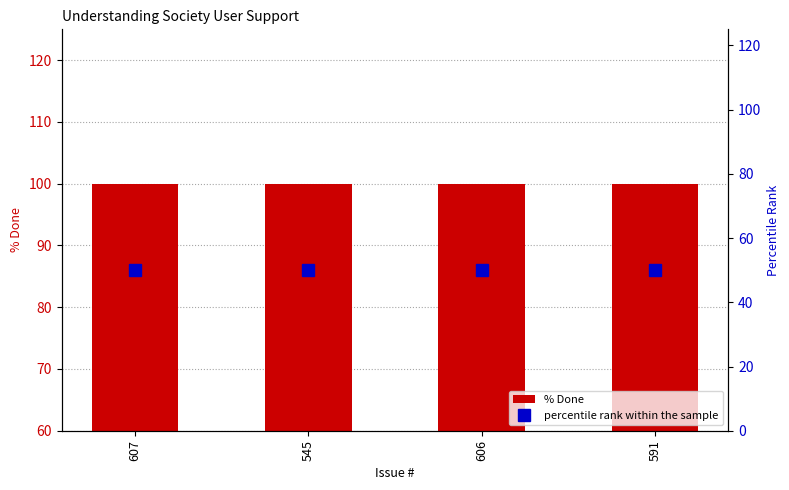

What is the total value across all series at 545?

150